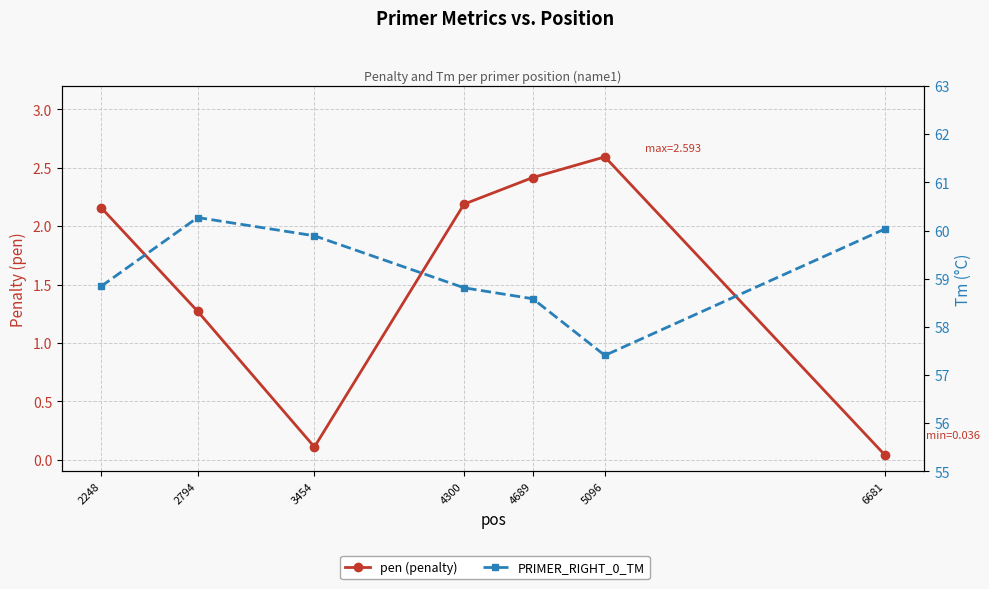

Which category has the highest value in the PRIMER_RIGHT_0_TM series?

2794